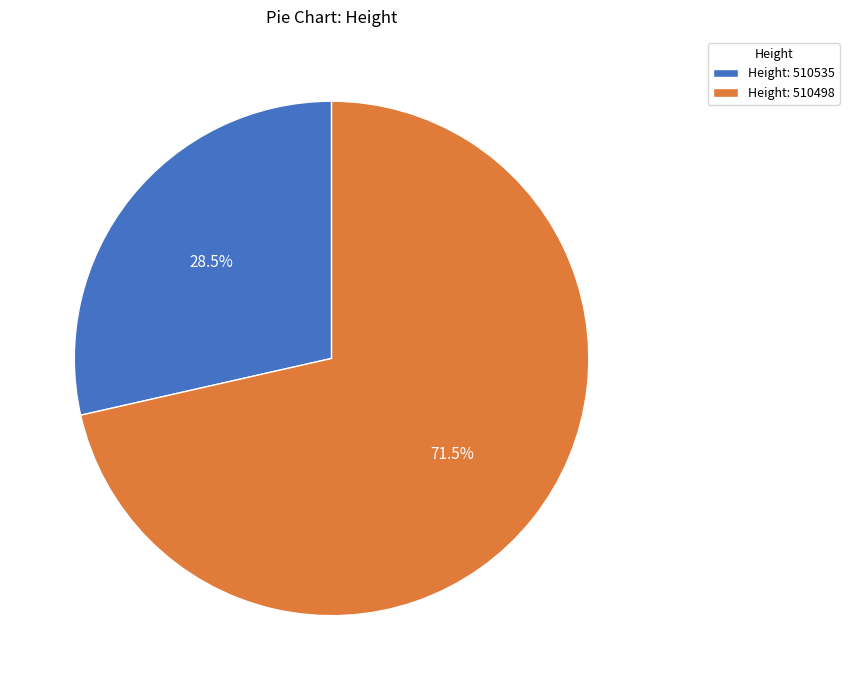

Which slice represents more than half of the pie?

Height: 510498